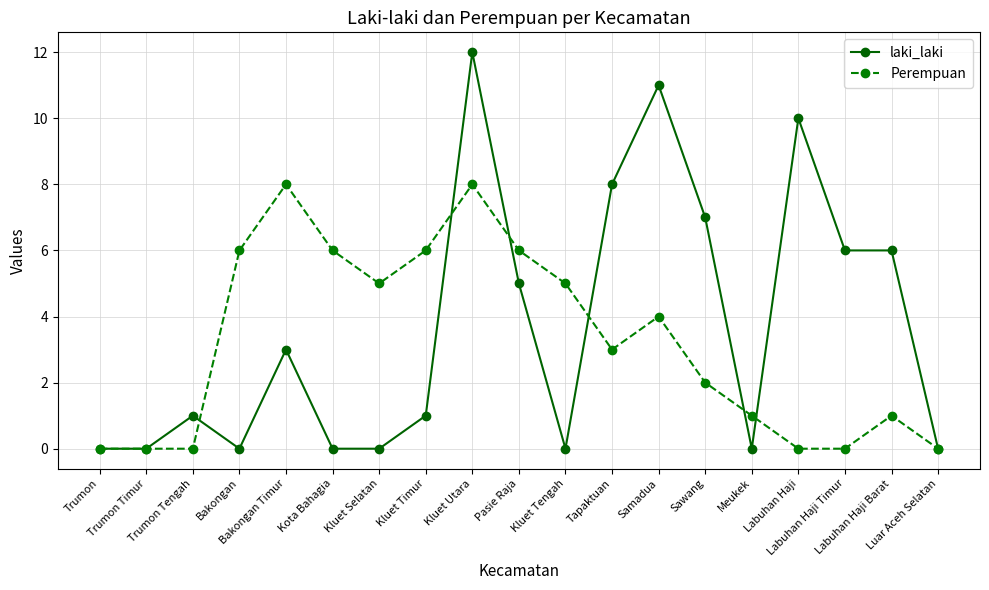

True or false: laki_laki has more than 1 interior local peaks.

True